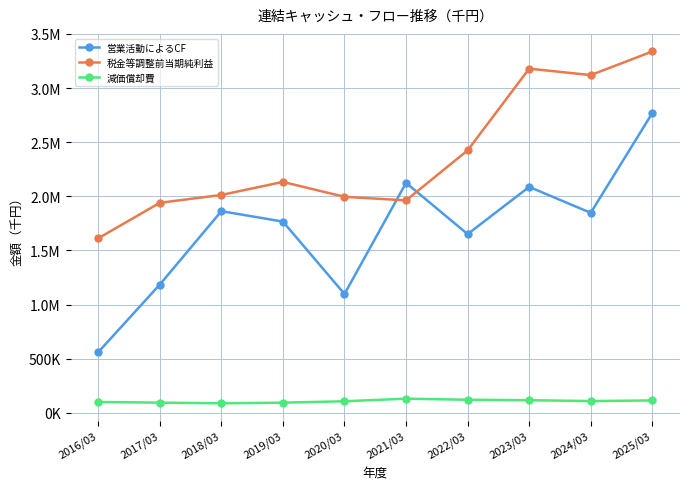

True or false: 営業活動によるCF has more than 2 interior local peaks.

True